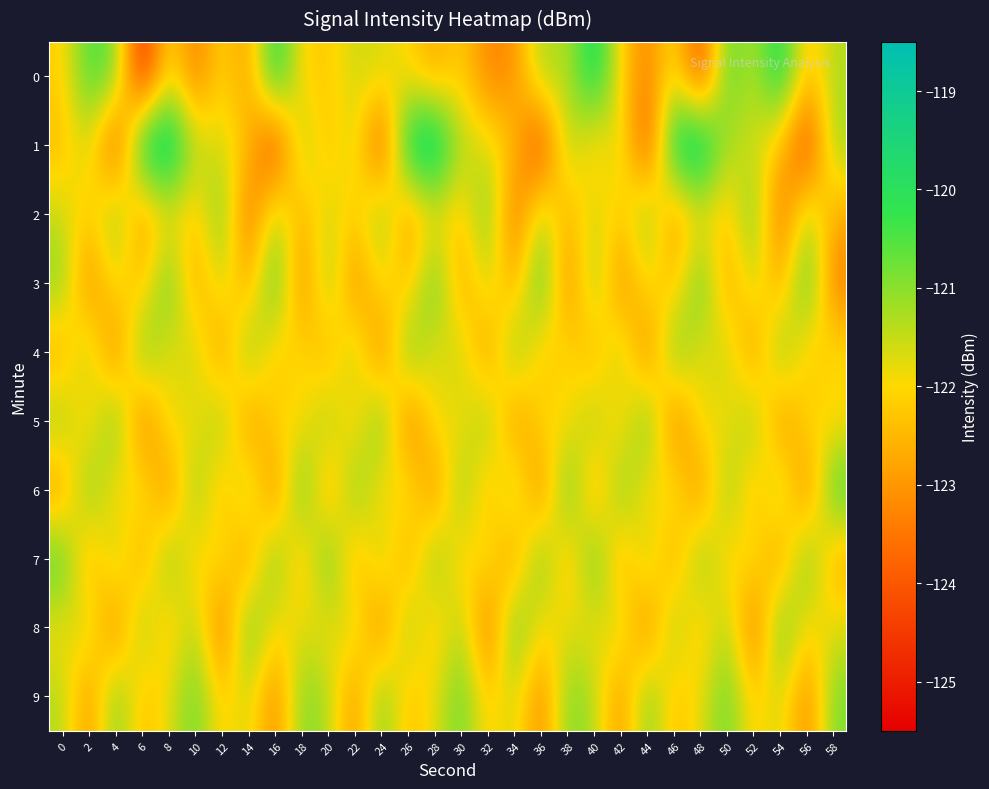

Reading left to right, transcribe all the data shown in this chart.

0: 0=-122.2	2=-120.4	4=-120.7	6=-125.1	8=-121.8	10=-123.5	12=-121.9	14=-123.0	16=-119.7	18=-122.1	20=-122.2	22=-121.6	24=-121.7	26=-122.1	28=-122.8	30=-122.1	32=-123.3	34=-123.1	36=-121.1	38=-121.5	40=-119.5	42=-122.1	44=-123.4	46=-121.7	48=-124.4	50=-120.4	52=-121.5	54=-119.6	56=-122.5	58=-121.3
1: 0=-122.5	2=-121.5	4=-124.4	6=-119.5	8=-118.9	10=-121.4	12=-121.6	14=-122.3	16=-124.6	18=-121.1	20=-122.5	22=-121.5	24=-124.4	26=-119.5	28=-118.9	30=-121.4	32=-121.6	34=-122.3	36=-124.6	38=-121.1	40=-122.5	42=-121.5	44=-124.4	46=-119.5	48=-118.9	50=-121.4	52=-121.6	54=-122.3	56=-124.6	58=-121.1
2: 0=-121.5	2=-122.3	4=-120.8	6=-123.1	8=-121.9	10=-122.4	12=-120.6	14=-123.8	16=-121.2	18=-122.7	20=-121.5	22=-122.3	24=-120.8	26=-123.1	28=-121.9	30=-122.4	32=-120.6	34=-123.8	36=-121.2	38=-122.7	40=-121.5	42=-122.3	44=-120.8	46=-123.1	48=-121.9	50=-122.4	52=-120.6	54=-123.8	56=-121.2	58=-122.7
3: 0=-120.9	2=-123.4	4=-121.7	6=-122.6	8=-120.3	10=-123.0	12=-121.4	14=-122.9	16=-120.1	18=-123.5	20=-120.9	22=-123.4	24=-121.7	26=-122.6	28=-120.3	30=-123.0	32=-121.4	34=-122.9	36=-120.1	38=-123.5	40=-120.9	42=-123.4	44=-121.7	46=-122.6	48=-120.3	50=-123.0	52=-121.4	54=-122.9	56=-120.1	58=-123.5
4: 0=-122.8	2=-121.1	4=-123.6	6=-120.5	8=-122.0	10=-121.3	12=-123.2	14=-120.7	16=-122.5	18=-121.8	20=-122.8	22=-121.1	24=-123.6	26=-120.5	28=-122.0	30=-121.3	32=-123.2	34=-120.7	36=-122.5	38=-121.8	40=-122.8	42=-121.1	44=-123.6	46=-120.5	48=-122.0	50=-121.3	52=-123.2	54=-120.7	56=-122.5	58=-121.8
5: 0=-121.0	2=-122.5	4=-120.4	6=-123.7	8=-121.6	10=-122.1	12=-120.9	14=-123.3	16=-121.8	18=-122.2	20=-121.0	22=-122.5	24=-120.4	26=-123.7	28=-121.6	30=-122.1	32=-120.9	34=-123.3	36=-121.8	38=-122.2	40=-121.0	42=-122.5	44=-120.4	46=-123.7	48=-121.6	50=-122.1	52=-120.9	54=-123.3	56=-121.8	58=-122.2
6: 0=-123.1	2=-120.6	4=-122.3	6=-121.5	8=-123.4	10=-120.8	12=-122.7	14=-121.0	16=-123.6	18=-120.2	20=-123.1	22=-120.6	24=-122.3	26=-121.5	28=-123.4	30=-120.8	32=-122.7	34=-121.0	36=-123.6	38=-120.2	40=-123.1	42=-120.6	44=-122.3	46=-121.5	48=-123.4	50=-120.8	52=-122.7	54=-121.0	56=-123.6	58=-120.2
7: 0=-120.3	2=-122.9	4=-121.2	6=-123.0	8=-120.7	10=-122.4	12=-121.6	14=-123.2	16=-120.5	18=-122.8	20=-120.3	22=-122.9	24=-121.2	26=-123.0	28=-120.7	30=-122.4	32=-121.6	34=-123.2	36=-120.5	38=-122.8	40=-120.3	42=-122.9	44=-121.2	46=-123.0	48=-120.7	50=-122.4	52=-121.6	54=-123.2	56=-120.5	58=-122.8
8: 0=-122.0	2=-121.4	4=-123.5	6=-120.9	8=-122.6	10=-121.1	12=-123.8	14=-120.4	16=-122.1	18=-121.7	20=-122.0	22=-121.4	24=-123.5	26=-120.9	28=-122.6	30=-121.1	32=-123.8	34=-120.4	36=-122.1	38=-121.7	40=-122.0	42=-121.4	44=-123.5	46=-120.9	48=-122.6	50=-121.1	52=-123.8	54=-120.4	56=-122.1	58=-121.7
9: 0=-121.3	2=-123.2	4=-120.7	6=-122.5	8=-121.8	10=-120.6	12=-122.3	14=-121.5	16=-123.4	18=-120.8	20=-121.3	22=-123.2	24=-120.7	26=-122.5	28=-121.8	30=-120.6	32=-122.3	34=-121.5	36=-123.4	38=-120.8	40=-121.3	42=-123.2	44=-120.7	46=-122.5	48=-121.8	50=-120.6	52=-122.3	54=-121.5	56=-123.4	58=-120.8